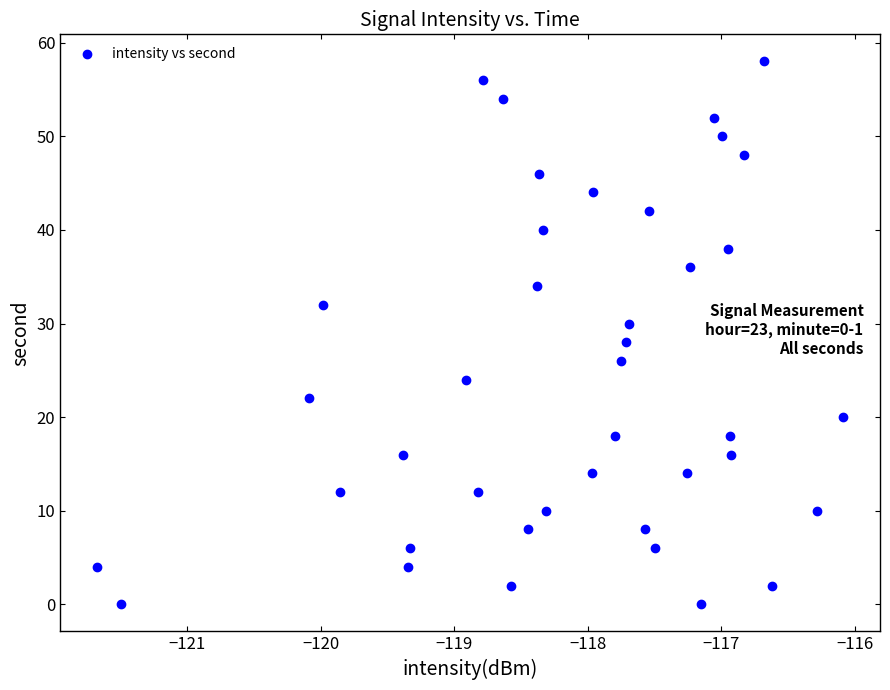

What is the range of Y values (max minus min)?

58